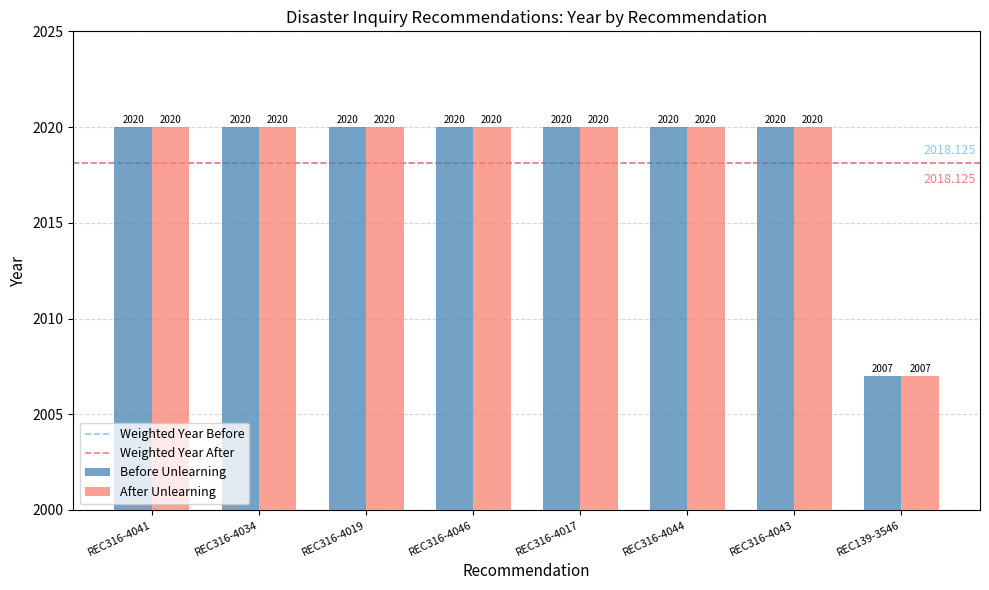

The After Unlearning series shows 2020 at REC316-4019. True or false?

True